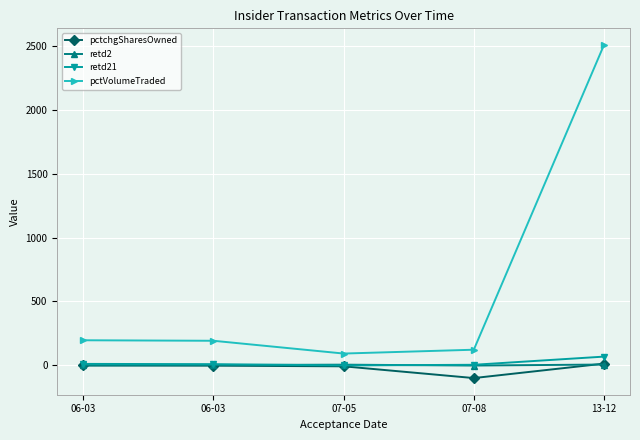

True or false: pctVolumeTraded has a value of 2508 at 13-12.

True